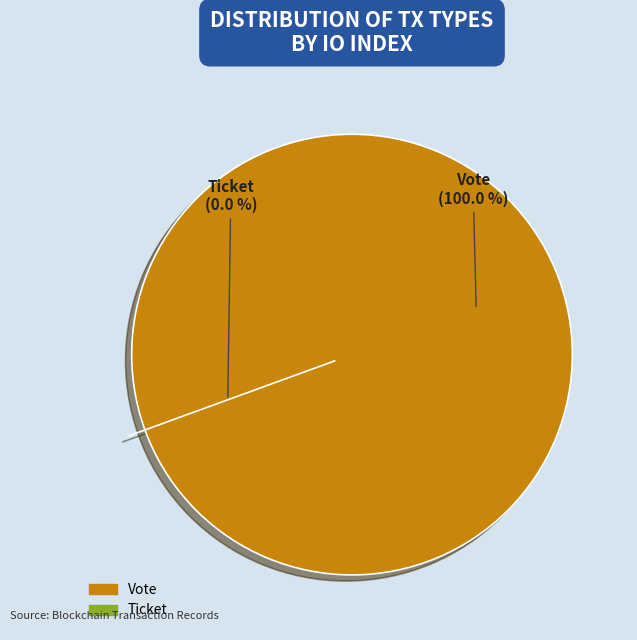

How many segments does this pie chart have?

2